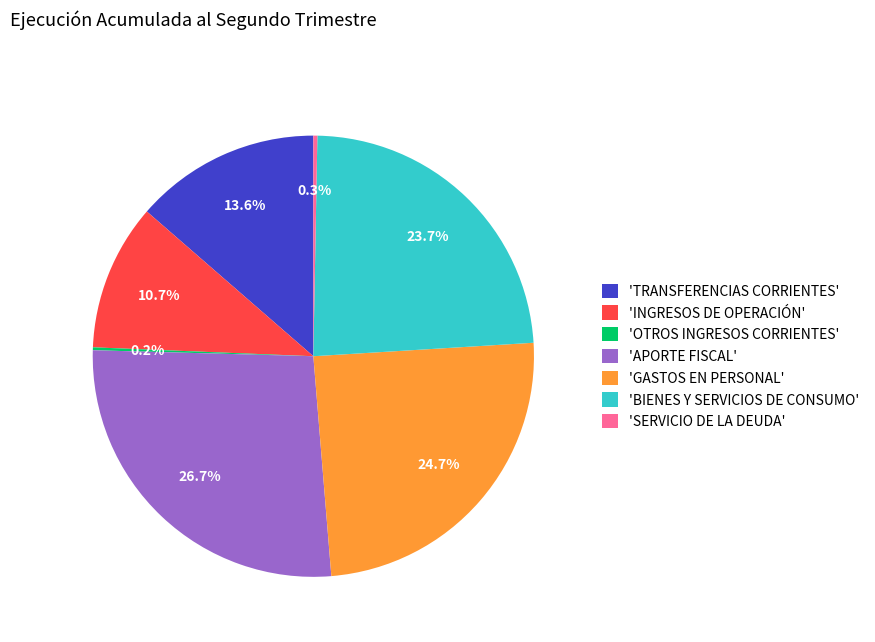

Does any single category account for the majority?

No